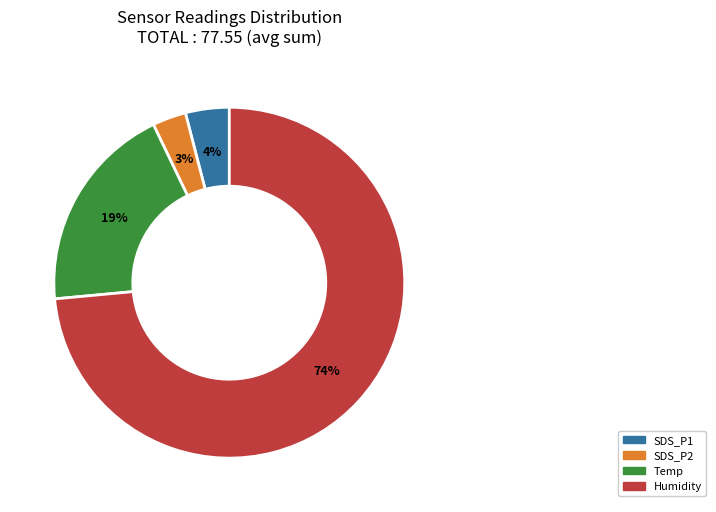

To the nearest percent, what is the average slice percentage?

25%